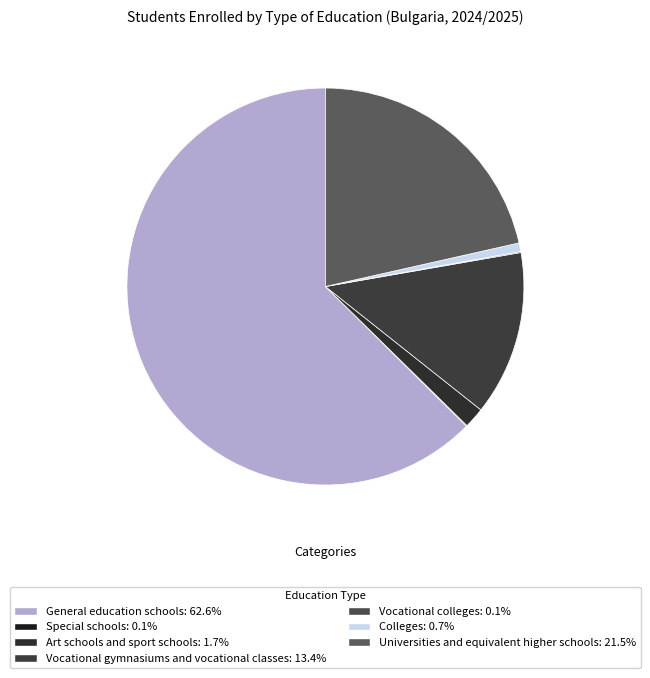

To the nearest percent, what percentage of the pie is Vocational gymnasiums and vocational classes?

13%